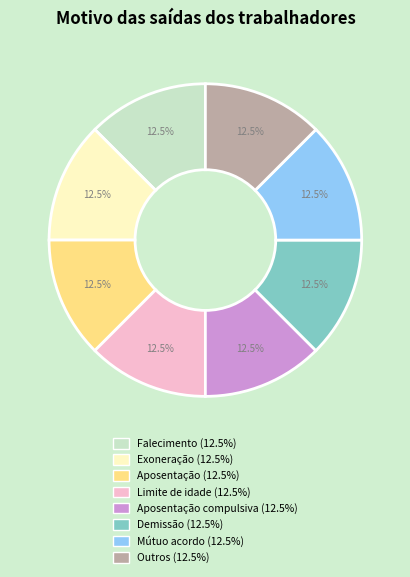

Is there any slice that represents more than half of the pie?

No